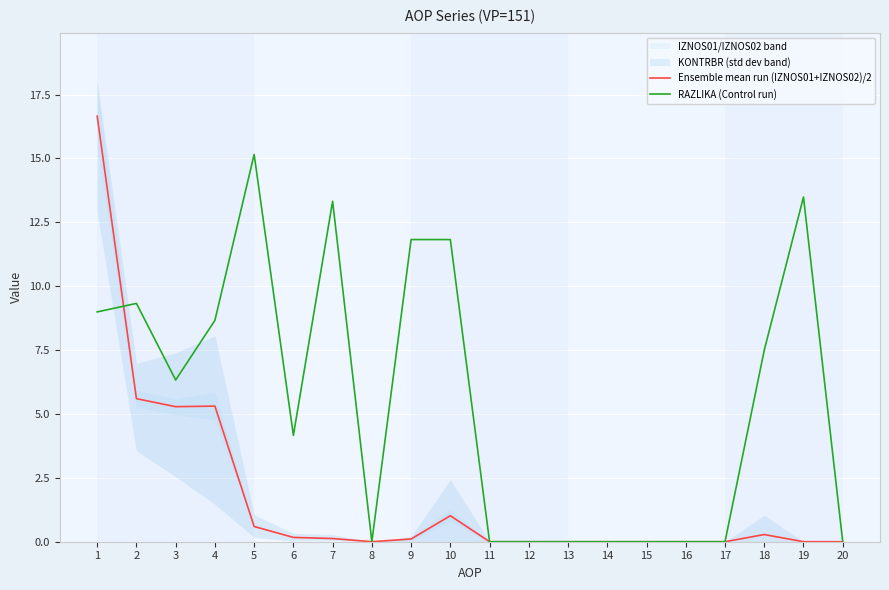

Reading left to right, transcribe all the data shown in this chart.

Ensemble mean run (IZNOS01+IZNOS02)/2: 16.7	5.6	5.3	5.3	0.6	0.2	0.1	0.0	0.1	1.0	0.0	0.0	0.0	0.0	0.0	0.0	0.0	0.3	0.0	0.0
RAZLIKA (Control run): 9.0	9.3	6.3	8.7	15.2	4.2	13.3	0.0	11.8	11.8	0.0	0.0	0.0	0.0	0.0	0.0	0.0	7.5	13.5	0.0